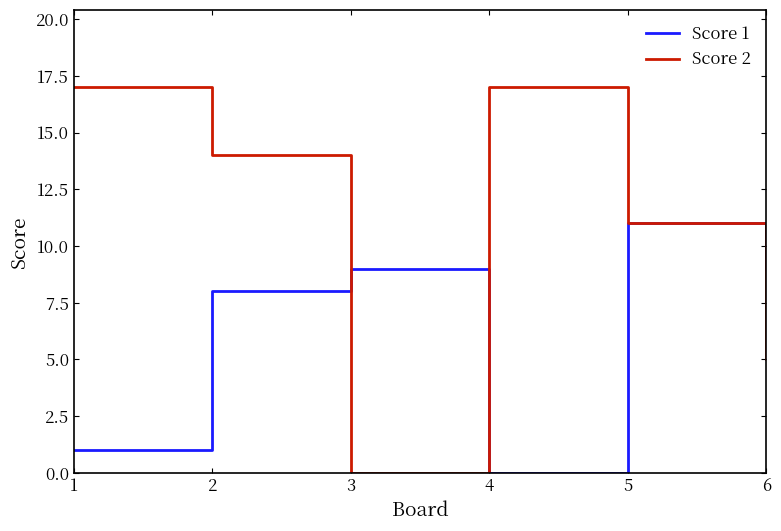

What is the total value across all series at 2?

22